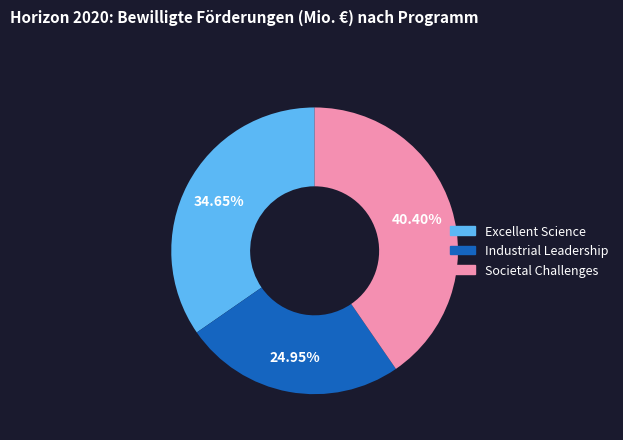

Rank the categories by value from lowest to highest.

Industrial Leadership, Excellent Science, Societal Challenges